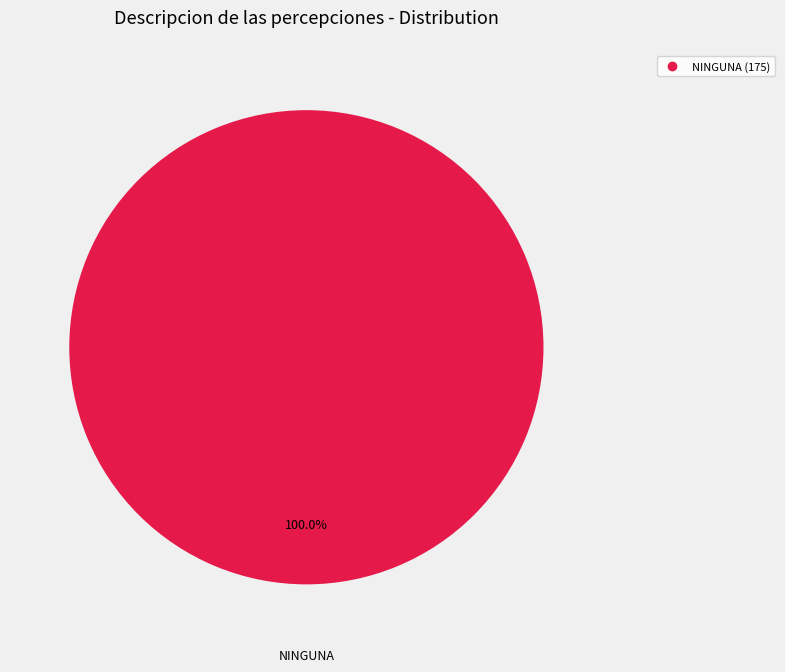

How many segments does this pie chart have?

1